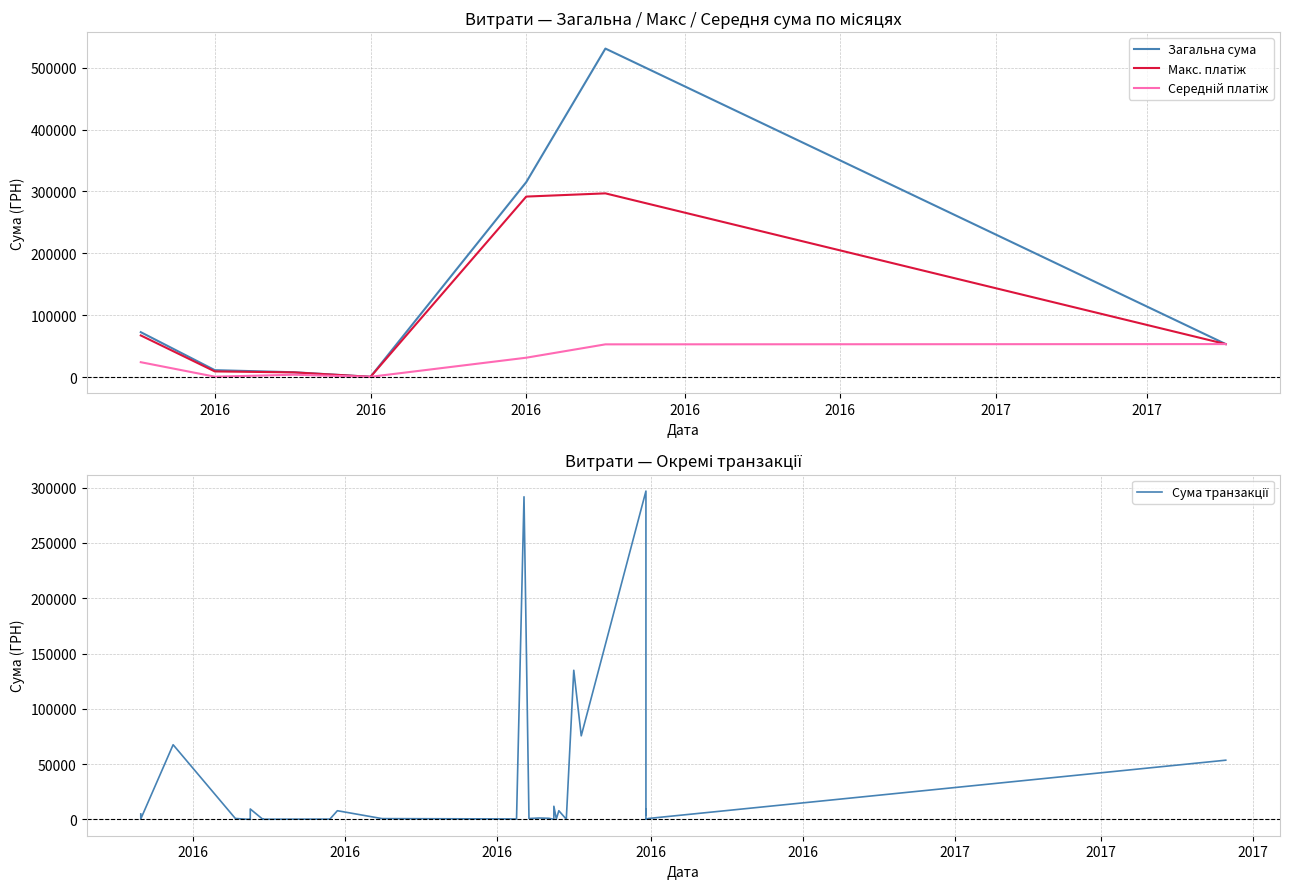

True or false: the data has more than 0 interior local peaks.

True